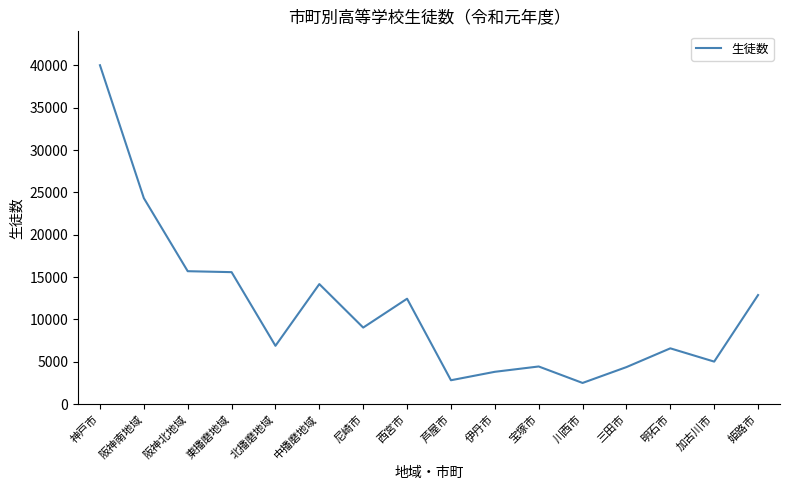

Which has a higher value, 尼崎市 or 北播磨地域?

尼崎市